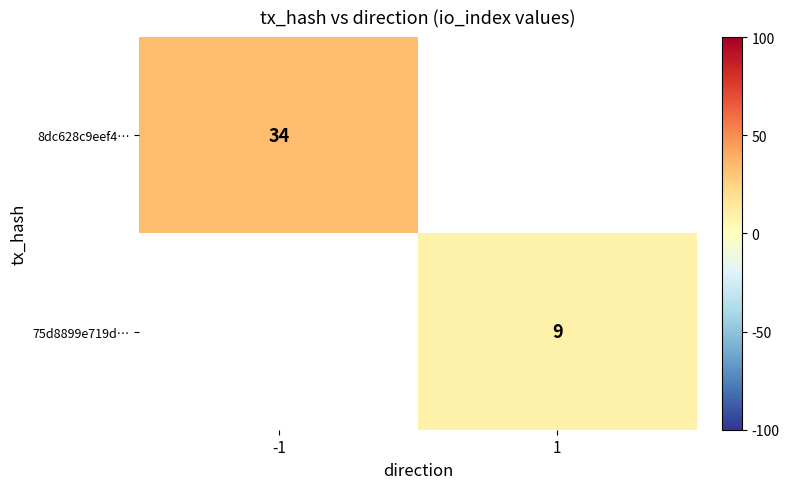

Is the value of 75d8899e719d… at 1 greater than the value of 8dc628c9eef4… at -1?

No